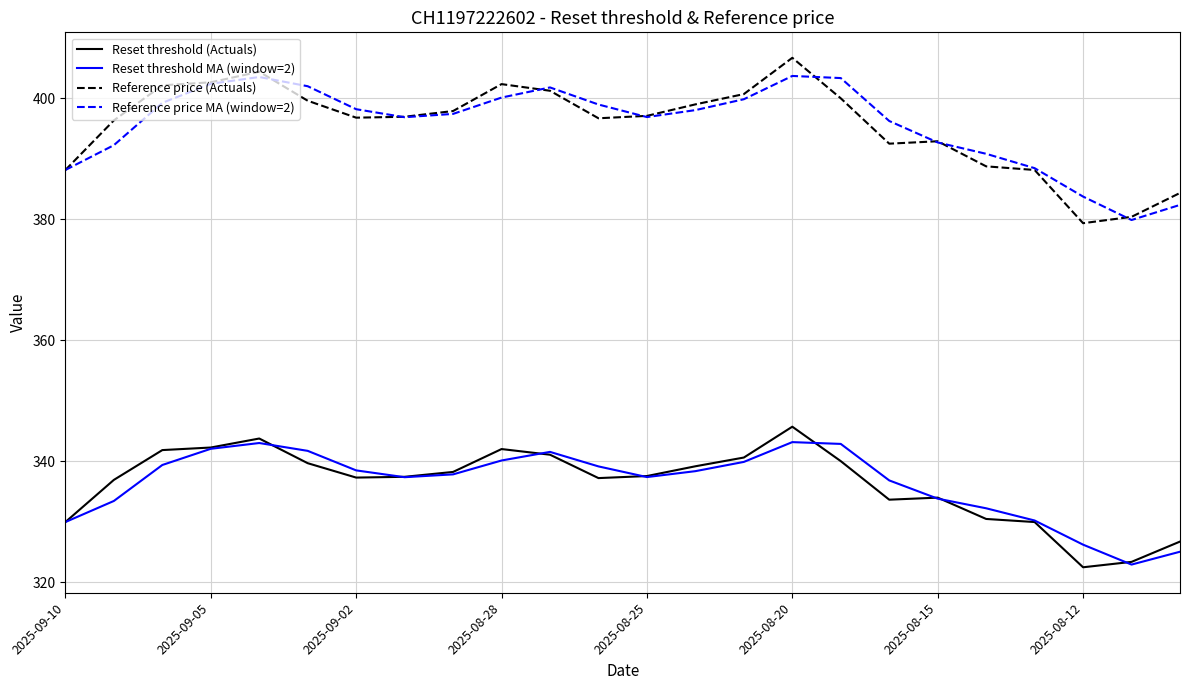

What is the maximum value for Reference price MA (window=2)?

403.7